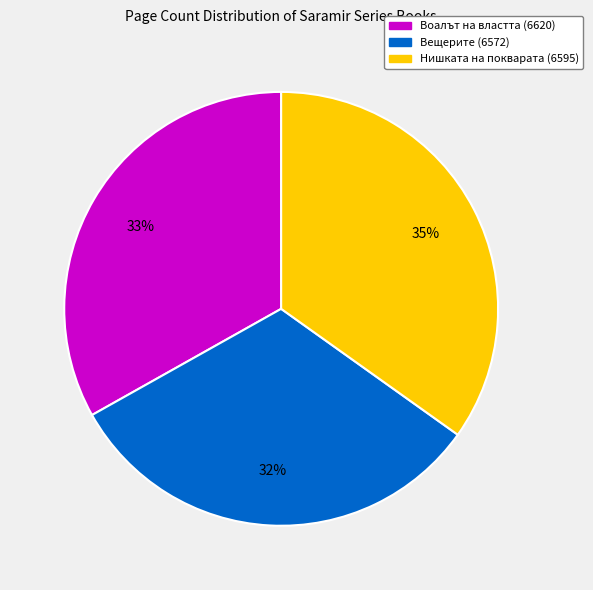

To the nearest percent, what is the difference between the largest and smallest slice percentages?

3%